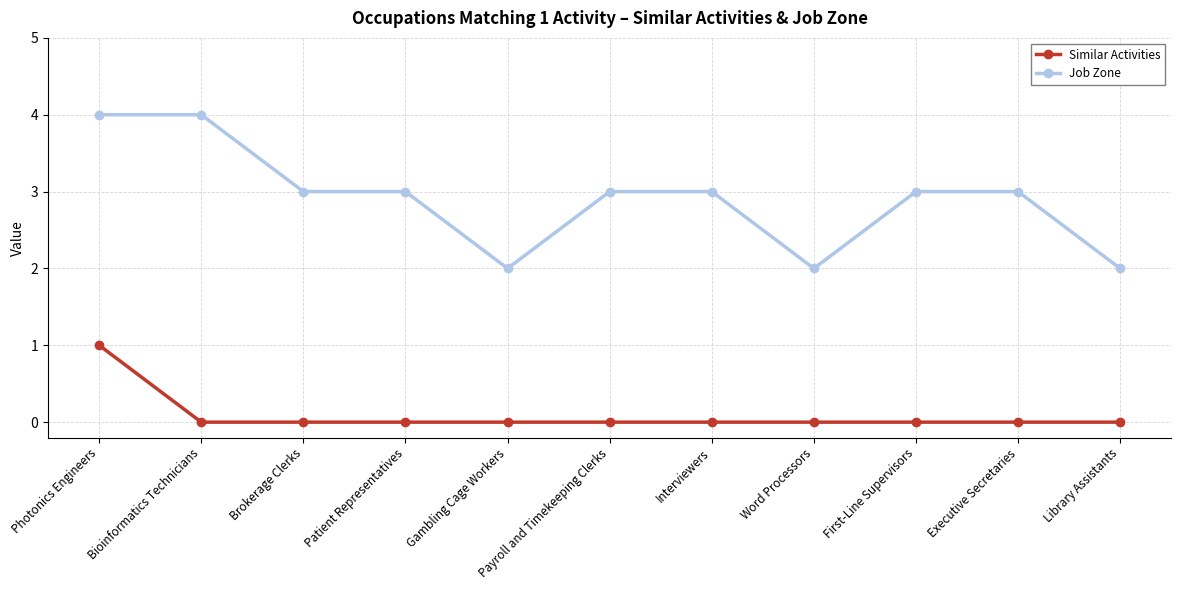

True or false: Similar Activities and Job Zone cross at least once.

False